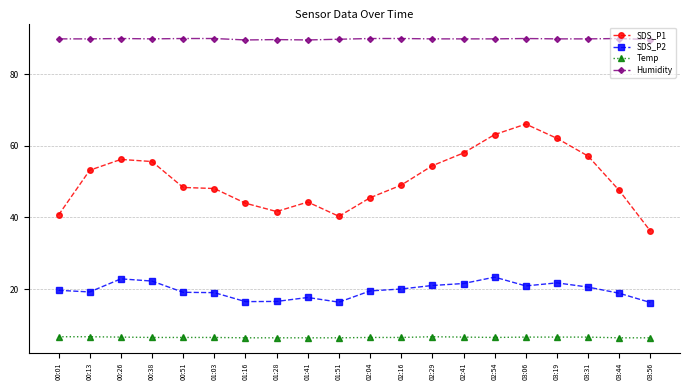

What is the maximum value shown in the chart?

89.9